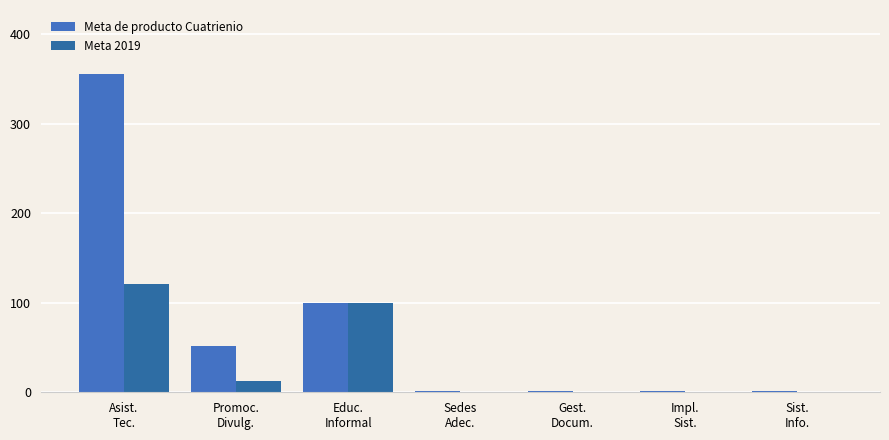

At which label is Meta de producto Cuatrienio closest to 178?

Educ.
Informal